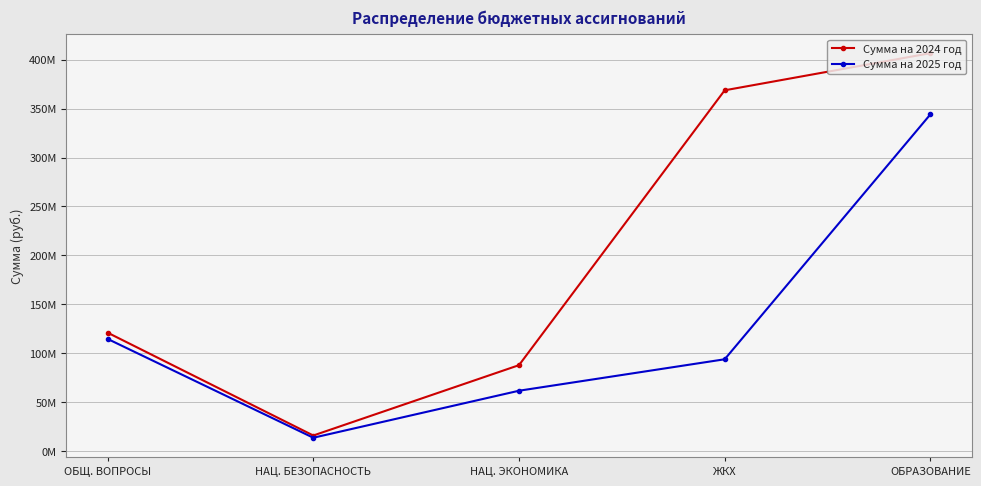

Rank the series at ЖКХ from highest to lowest value.

Сумма на 2024 год, Сумма на 2025 год